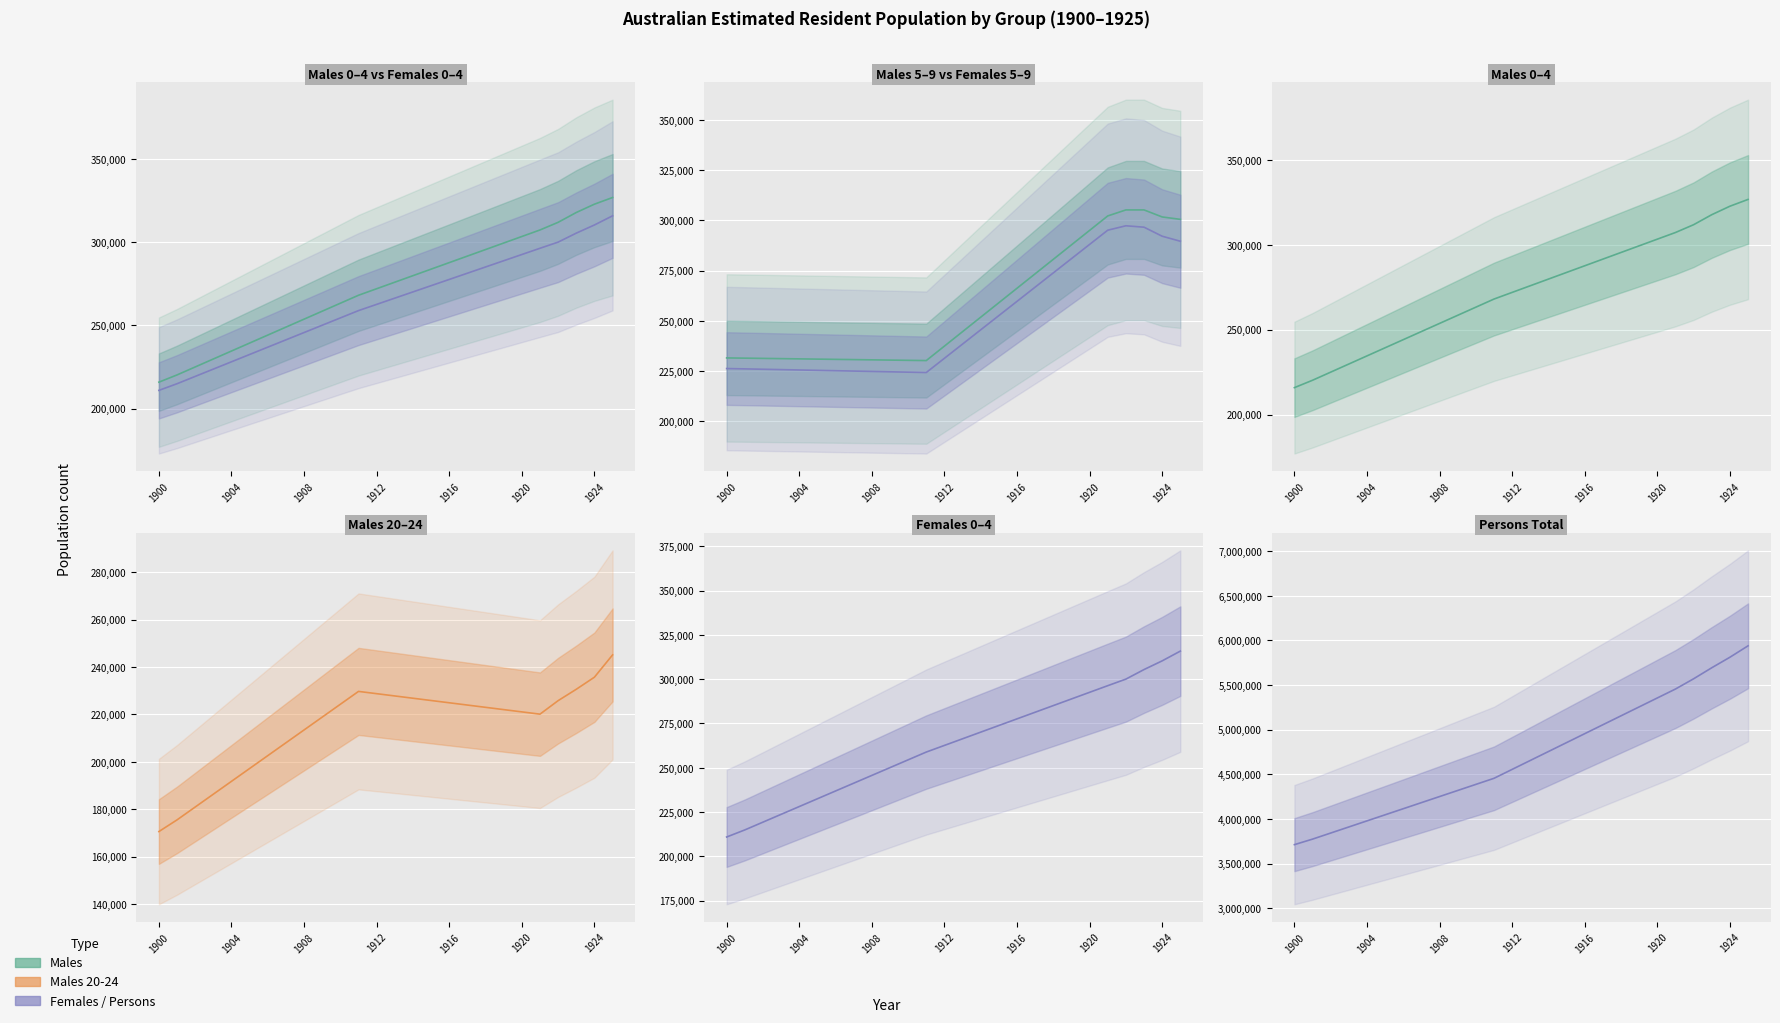

What is the average value of the Persons Total series?

4693638